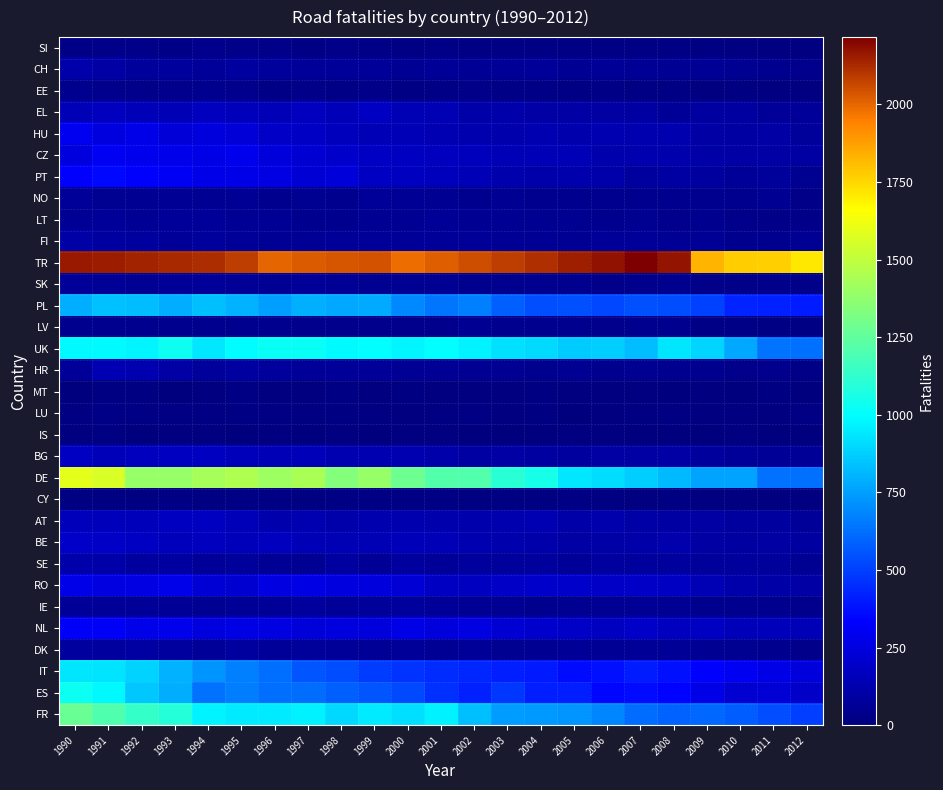

What is the total value across all series at 2009?

6685